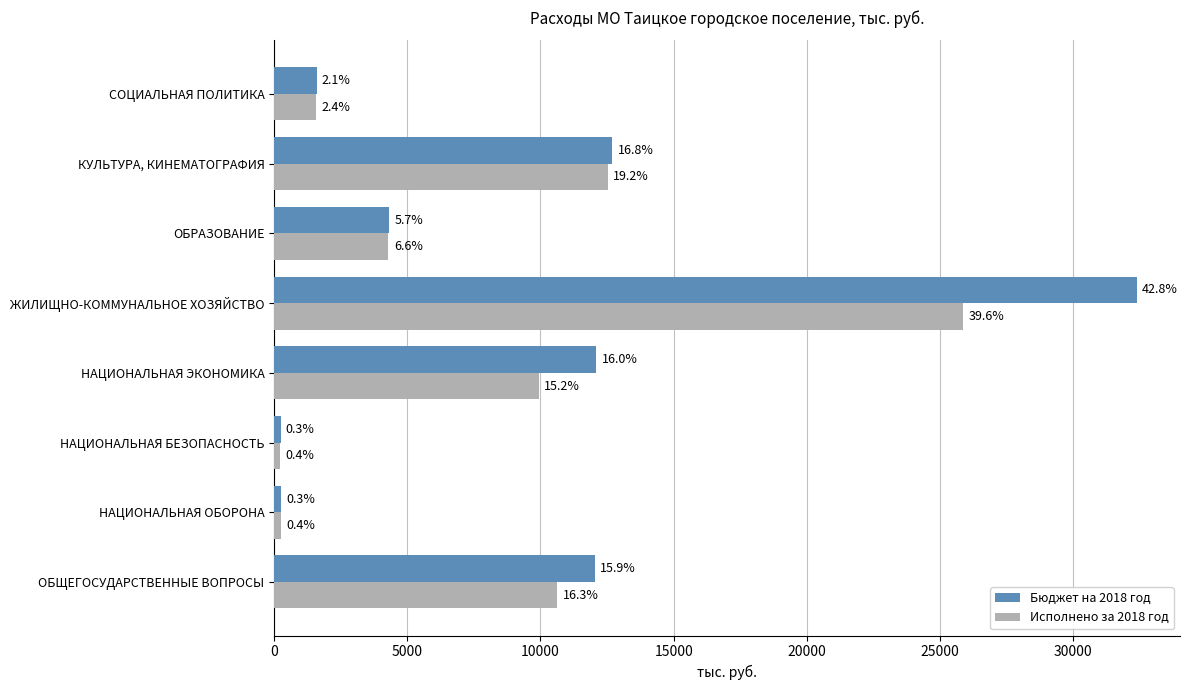

What are all the series names shown in the legend?

Бюджет на 2018 год, Исполнено за 2018 год